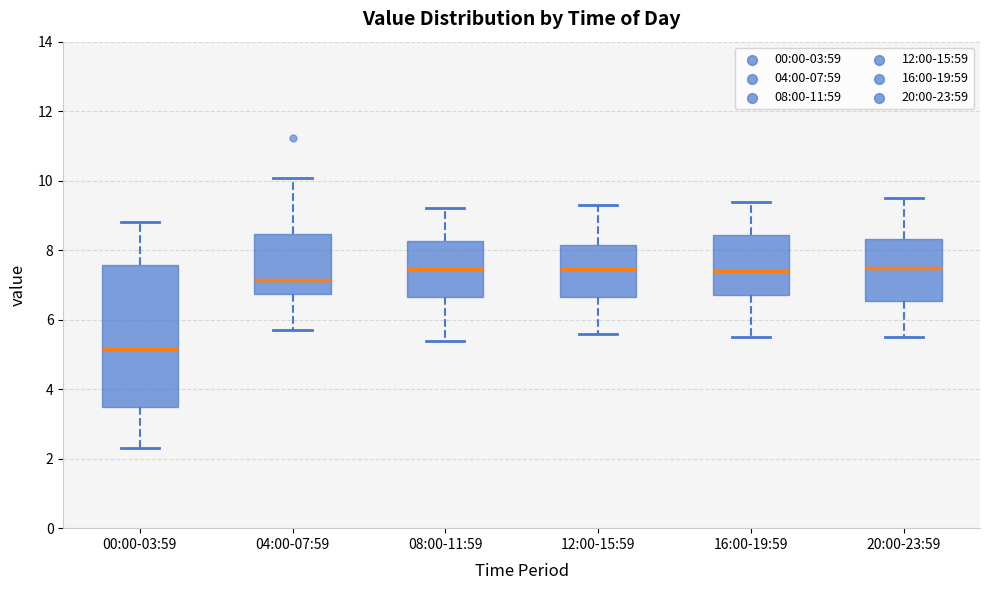

Reading left to right, transcribe this box plot: for each box, give where its median line is, the range the box spans, and where its two whiskers end, as read against the y-axis. The values are not printed on the chart, so give them approximately, as read against the axis.

00:00-03:59: median 5.2, box 3.4 to 7.6, whiskers 2.4 to 8.8
04:00-07:59: median 7.2, box 6.8 to 8.4, whiskers 5.8 to 10.0
08:00-11:59: median 7.4, box 6.6 to 8.2, whiskers 5.4 to 9.2
12:00-15:59: median 7.4, box 6.6 to 8.2, whiskers 5.6 to 9.4
16:00-19:59: median 7.4, box 6.8 to 8.4, whiskers 5.6 to 9.4
20:00-23:59: median 7.6, box 6.6 to 8.4, whiskers 5.6 to 9.6